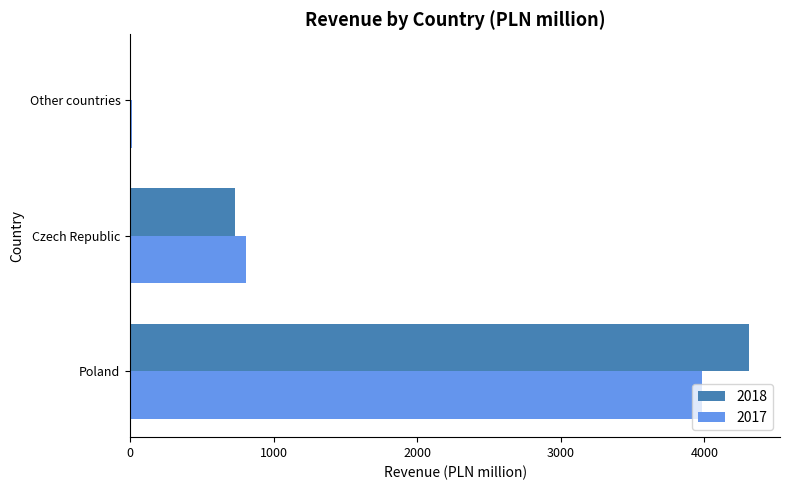

Read the 2017 value at Poland.

3984.0